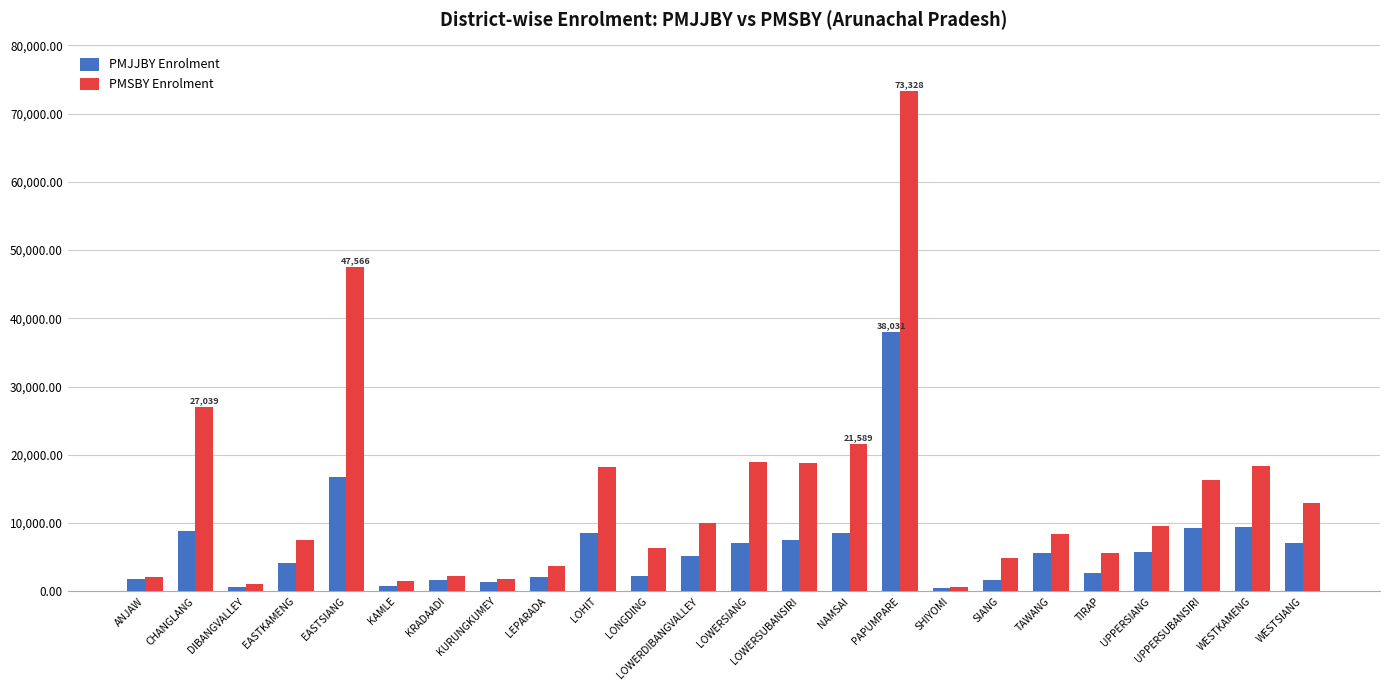

How many categories are shown in the chart?

24